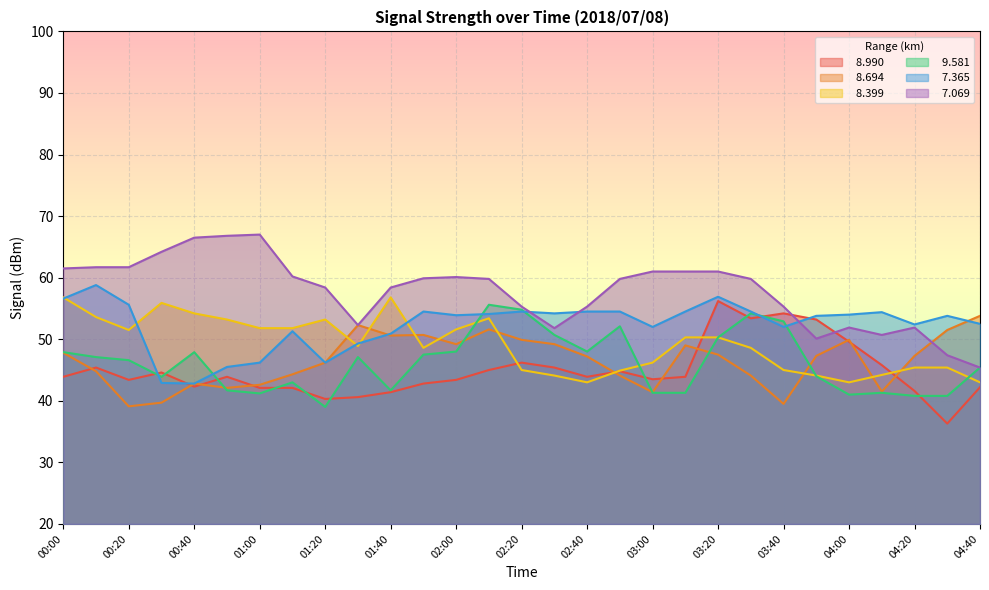

Which category has the highest value across all series?

01:00